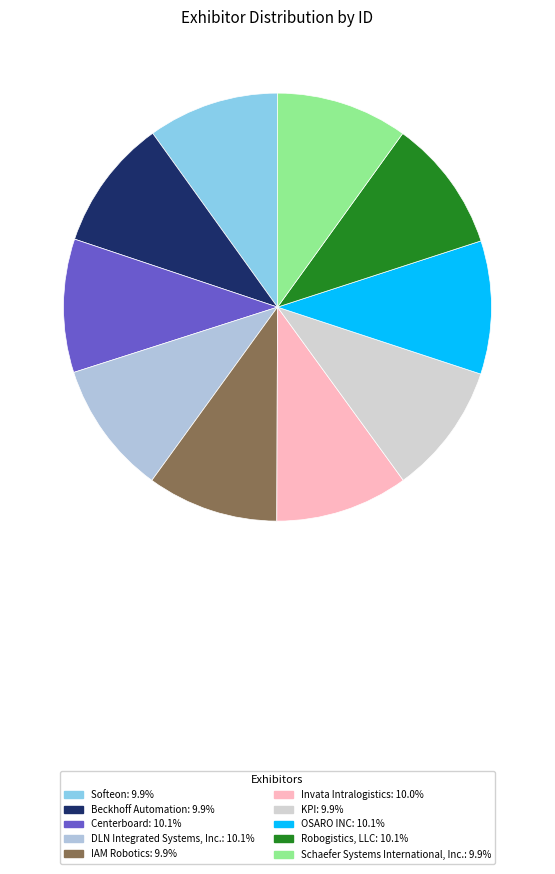

How many segments does this pie chart have?

10